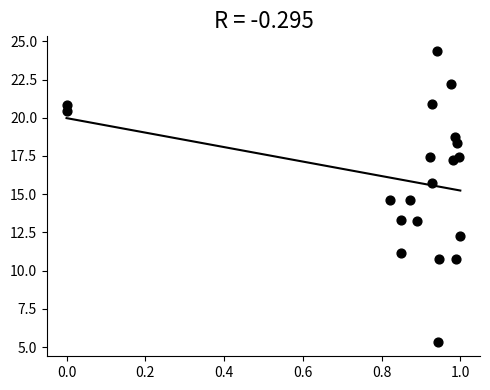

What is the range of X values (max minus min)?

1.0